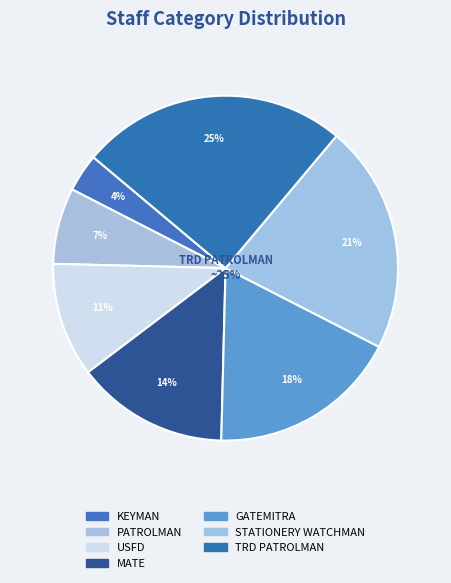

What percentage do PATROLMAN and MATE together represent?

21.4%